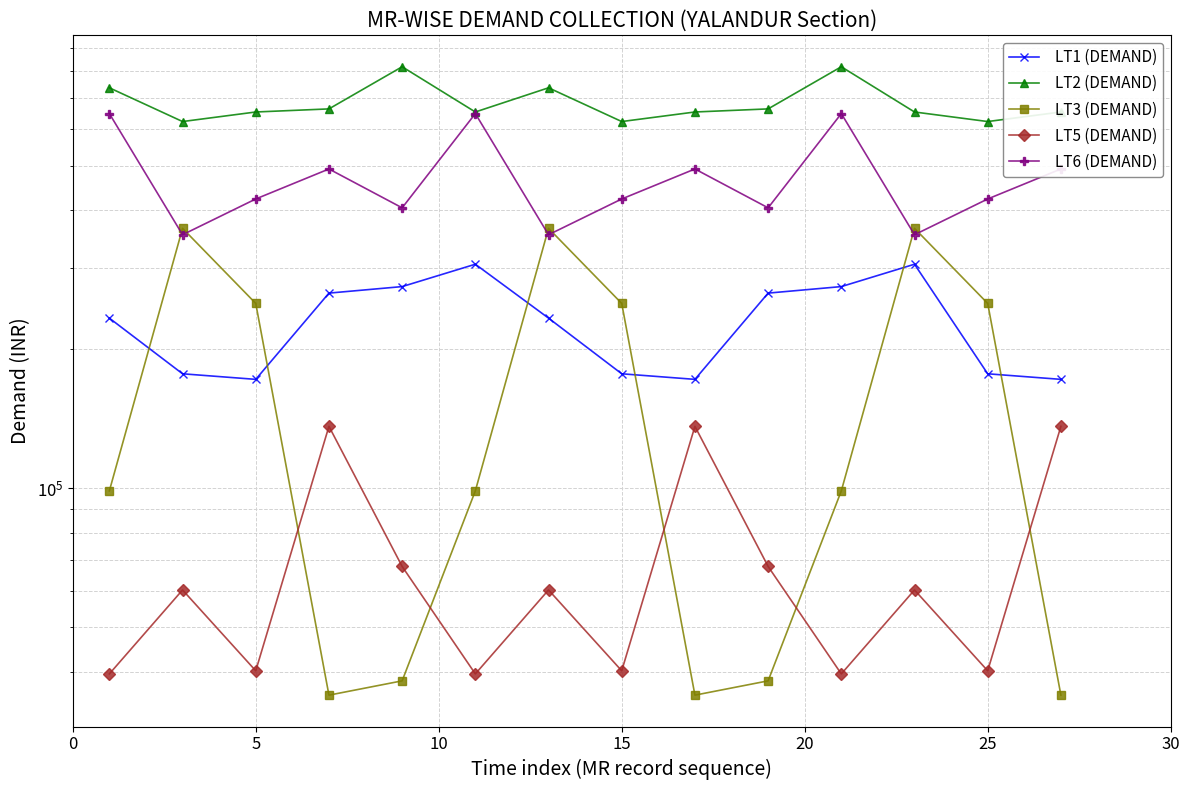

True or false: LT5 (DEMAND) and LT1 (DEMAND) intersect in this chart.

False